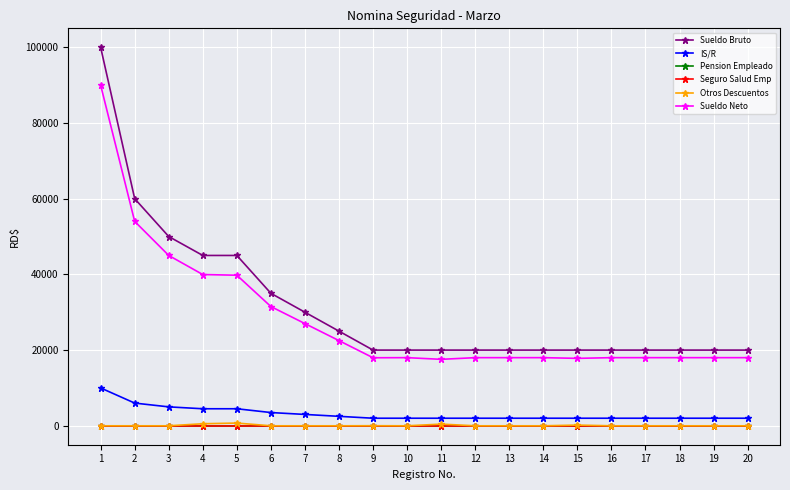

What is the value of the Otros Descuentos point at the 11th from the left?

441.9